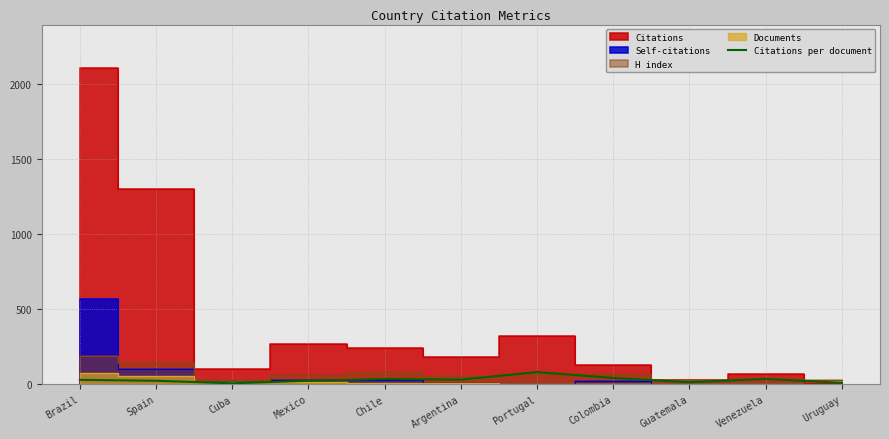

Does the chart have visible grid lines?

Yes